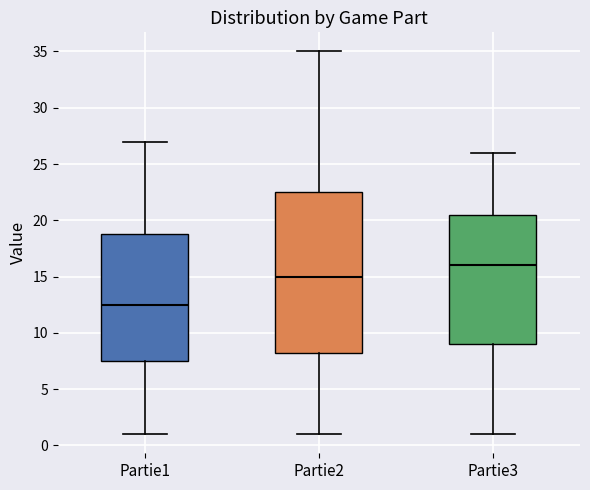

Which box is the tallest, from its lower edge to its upper edge?

Partie2